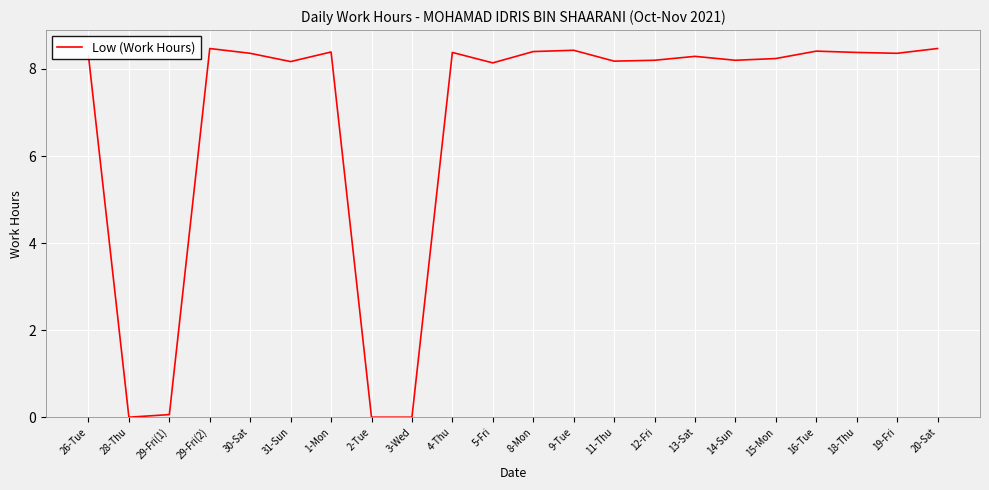

What is the difference between the maximum and second lowest values?

8.5